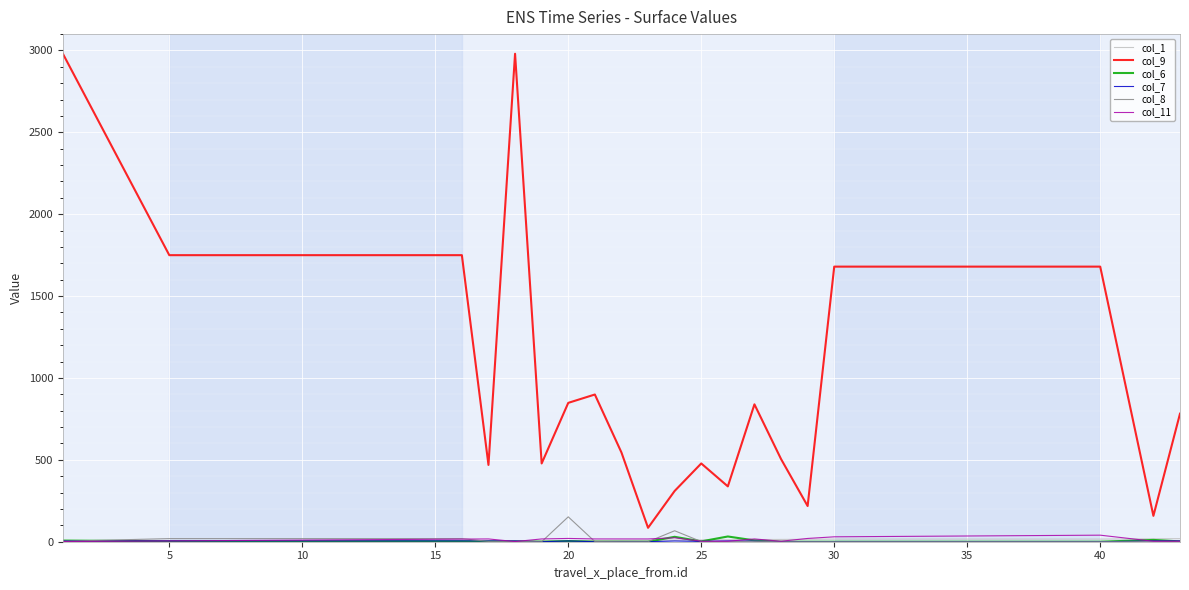

Which series has the largest total across all categories?

col_9